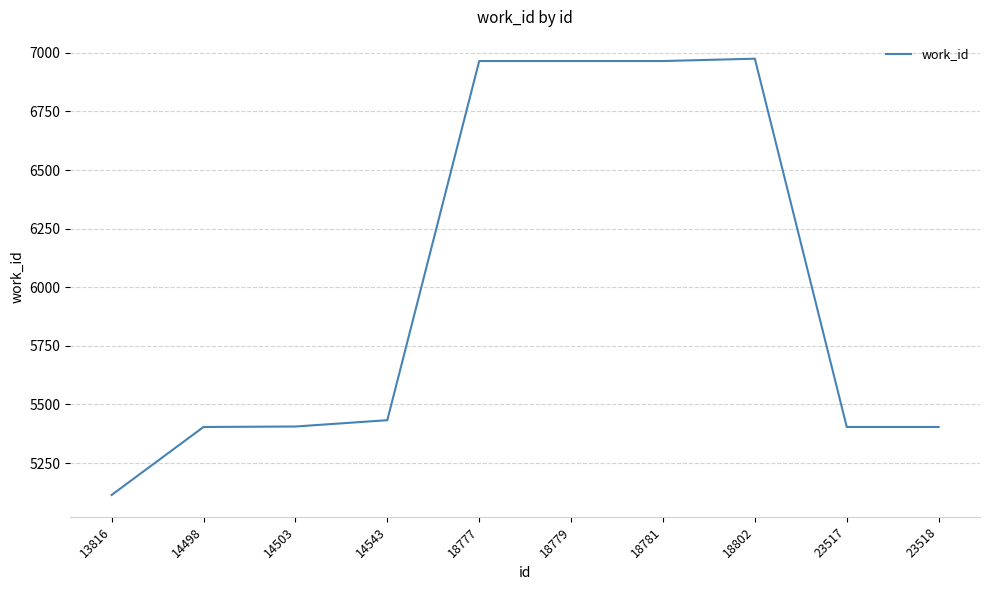

True or false: the data shows 6965 at 18781.

True